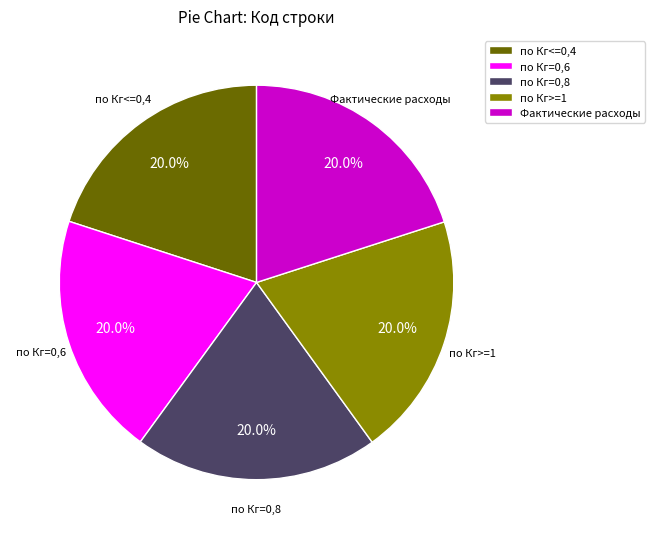

Does Фактические расходы represent more than half of the total?

No